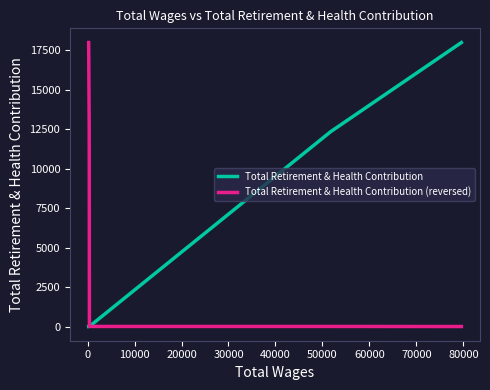

How many distinct data groups are displayed?

2